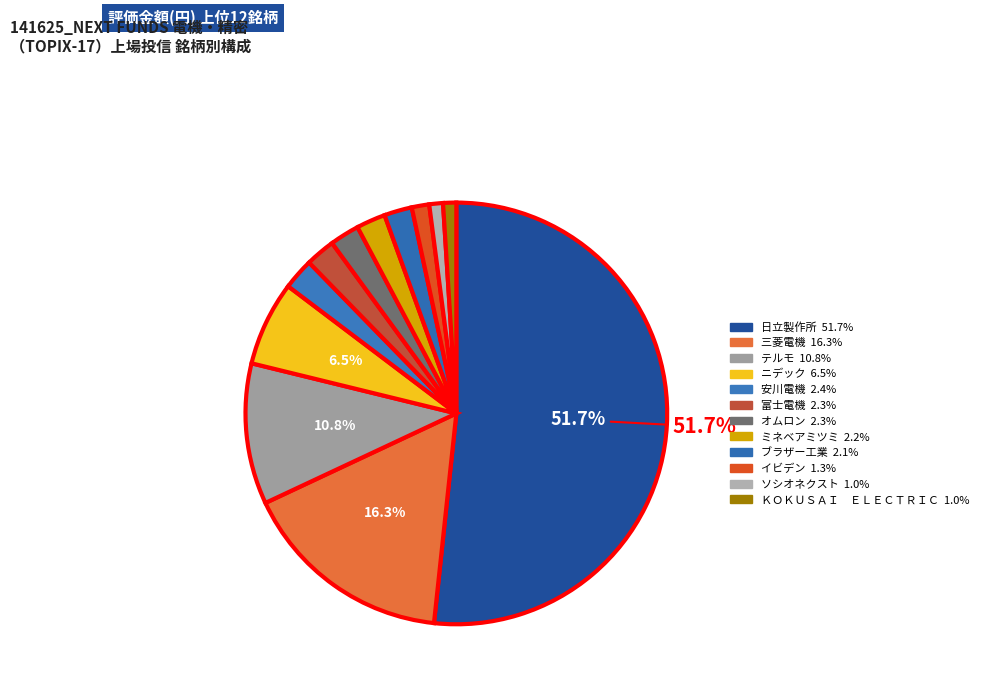

How many slices are in this pie chart?

12